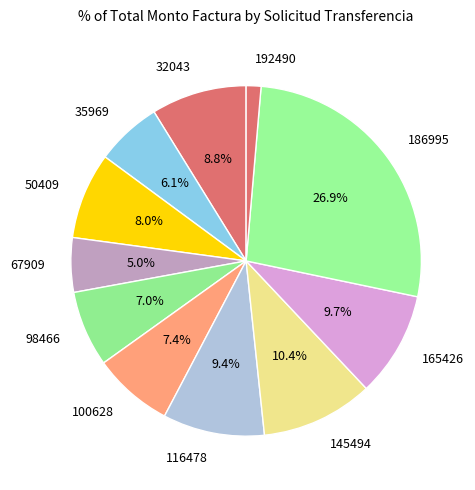

Is there any slice that represents more than half of the pie?

No